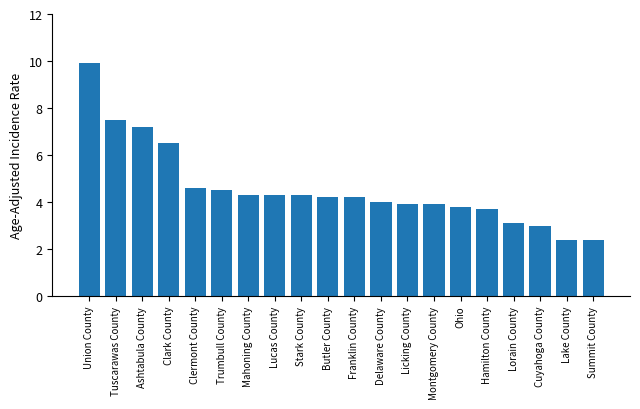

The chart shows a value of 2.4 at Lake County. True or false?

True